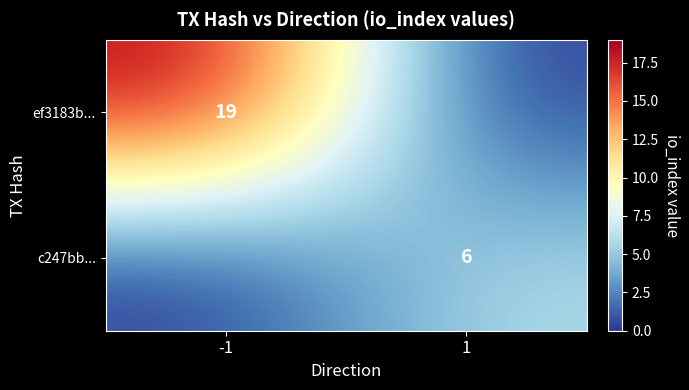

Which label corresponds to the smallest value in the chart?

1